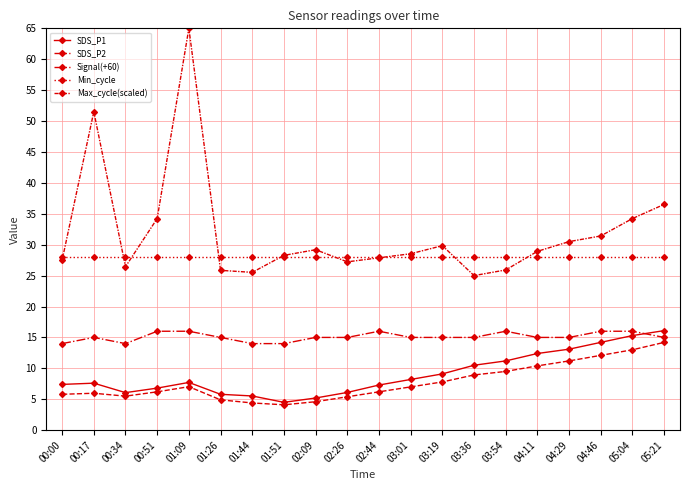

Reading left to right, transcribe all the data shown in this chart.

SDS_P1: 00:00=7.4	00:17=7.6	00:34=6.1	00:51=6.8	01:09=7.7	01:26=5.8	01:44=5.5	01:51=4.5	02:09=5.2	02:26=6.1	02:44=7.3	03:01=8.2	03:19=9.1	03:36=10.5	03:54=11.2	04:11=12.4	04:29=13.1	04:46=14.2	05:04=15.3	05:21=16.1
SDS_P2: 00:00=5.8	00:17=6.0	00:34=5.5	00:51=6.2	01:09=7.0	01:26=4.9	01:44=4.4	01:51=4.1	02:09=4.6	02:26=5.4	02:44=6.2	03:01=7.0	03:19=7.8	03:36=8.9	03:54=9.5	04:11=10.4	04:29=11.2	04:46=12.1	05:04=13.0	05:21=14.2
Signal(+60): 00:00=14.0	00:17=15.0	00:34=14.0	00:51=16.0	01:09=16.0	01:26=15.0	01:44=14.0	01:51=14.0	02:09=15.0	02:26=15.0	02:44=16.0	03:01=15.0	03:19=15.0	03:36=15.0	03:54=16.0	04:11=15.0	04:29=15.0	04:46=16.0	05:04=16.0	05:21=15.0
Min_cycle: 00:00=28.0	00:17=28.0	00:34=28.0	00:51=28.0	01:09=28.0	01:26=28.0	01:44=28.0	01:51=28.0	02:09=28.0	02:26=28.0	02:44=28.0	03:01=28.0	03:19=28.0	03:36=28.0	03:54=28.0	04:11=28.0	04:29=28.0	04:46=28.0	05:04=28.0	05:21=28.0
Max_cycle(scaled): 00:00=27.5	00:17=51.5	00:34=26.4	00:51=34.2	01:09=65.0	01:26=25.9	01:44=25.5	01:51=28.3	02:09=29.2	02:26=27.2	02:44=27.9	03:01=28.5	03:19=29.8	03:36=25.0	03:54=25.9	04:11=28.9	04:29=30.5	04:46=31.4	05:04=34.2	05:21=36.5